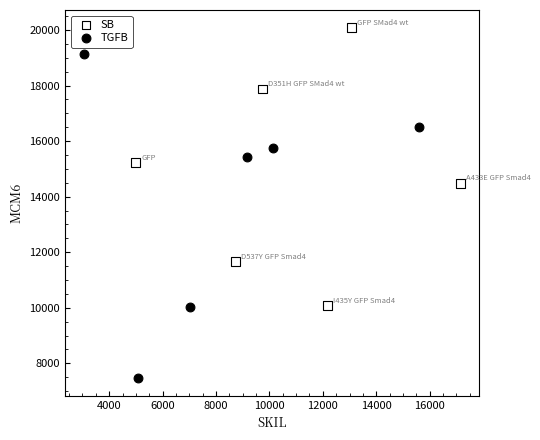

Which series has the widest spread of Y values?

TGFB